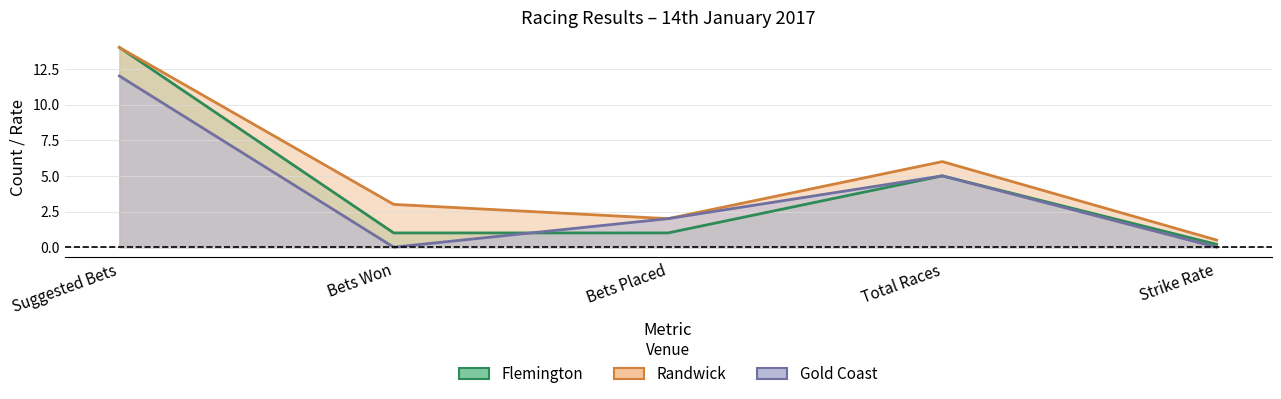

The Randwick series shows 2.0 at Bets Placed. True or false?

True